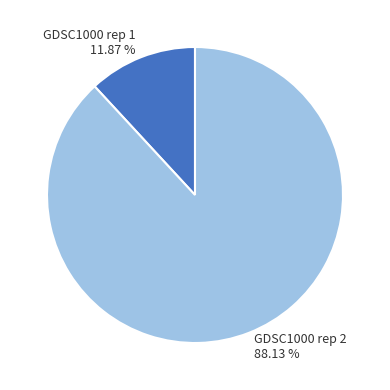

To the nearest percent, what percentage of the pie is GDSC1000 rep 1?

12%